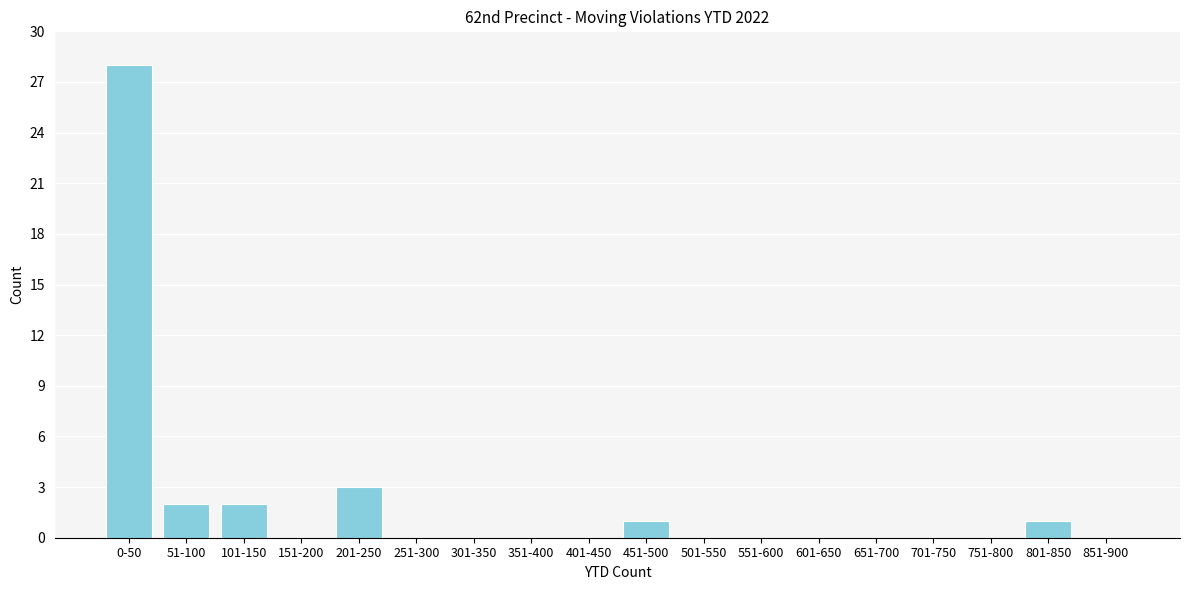

Reading right to left, list all the values displayed in this chart.

851-900=0	801-850=1	751-800=0	701-750=0	651-700=0	601-650=0	551-600=0	501-550=0	451-500=1	401-450=0	351-400=0	301-350=0	251-300=0	201-250=3	151-200=0	101-150=2	51-100=2	0-50=28